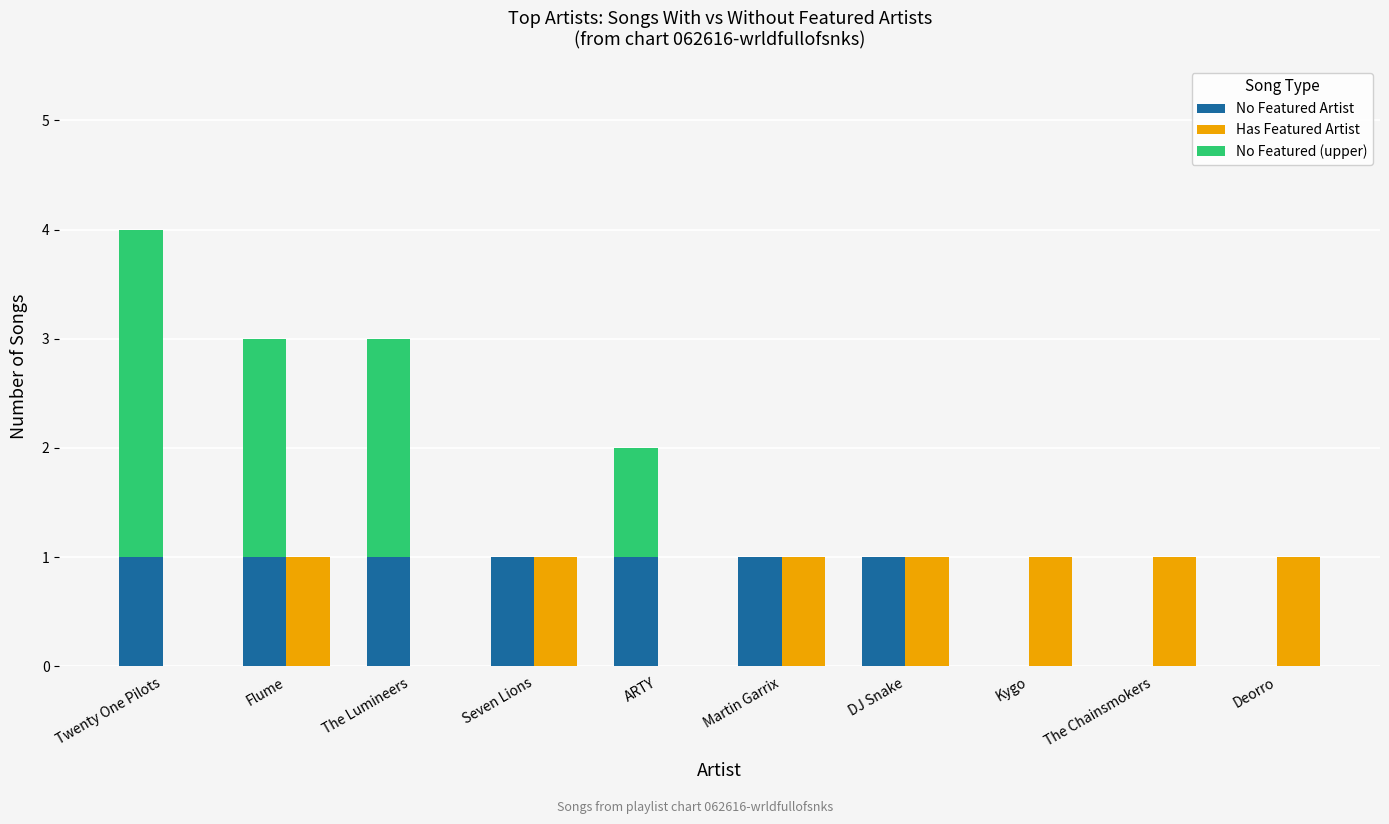

What are all the series names shown in the legend?

No Featured Artist, Has Featured Artist, No Featured (upper)